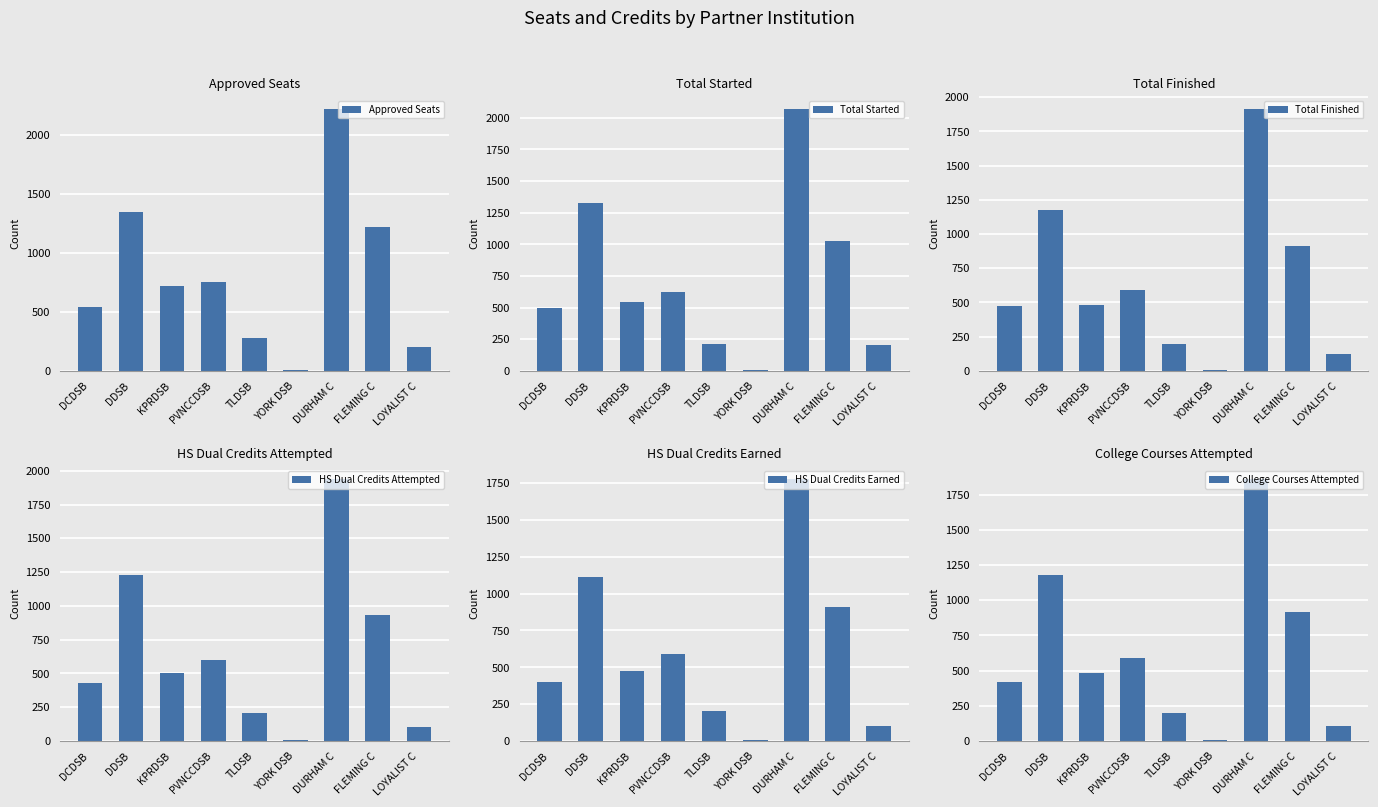

At which category is the sum across all series the highest?

DURHAM C